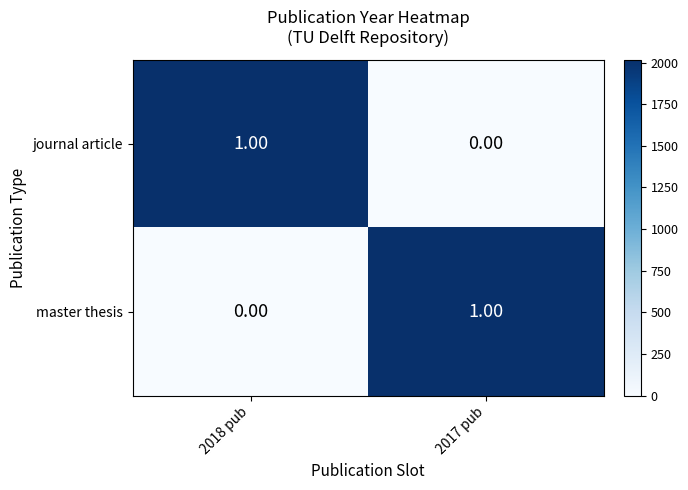

Rank the series at 2017 pub from highest to lowest value.

master thesis, journal article